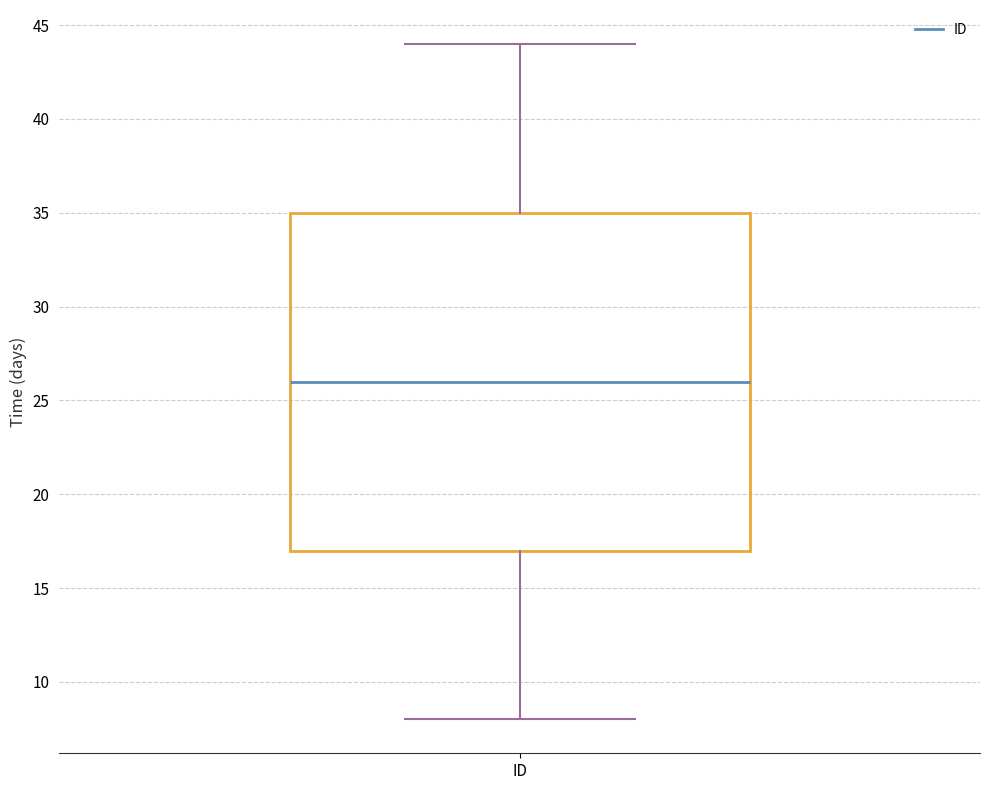

Read this box plot against the y-axis: the position of the median line, the range covered by the box, and the ends of both whiskers. The values are not printed on the chart, so give them approximately, as read against the axis.

median 26, box 17 to 35, whiskers 8 to 44